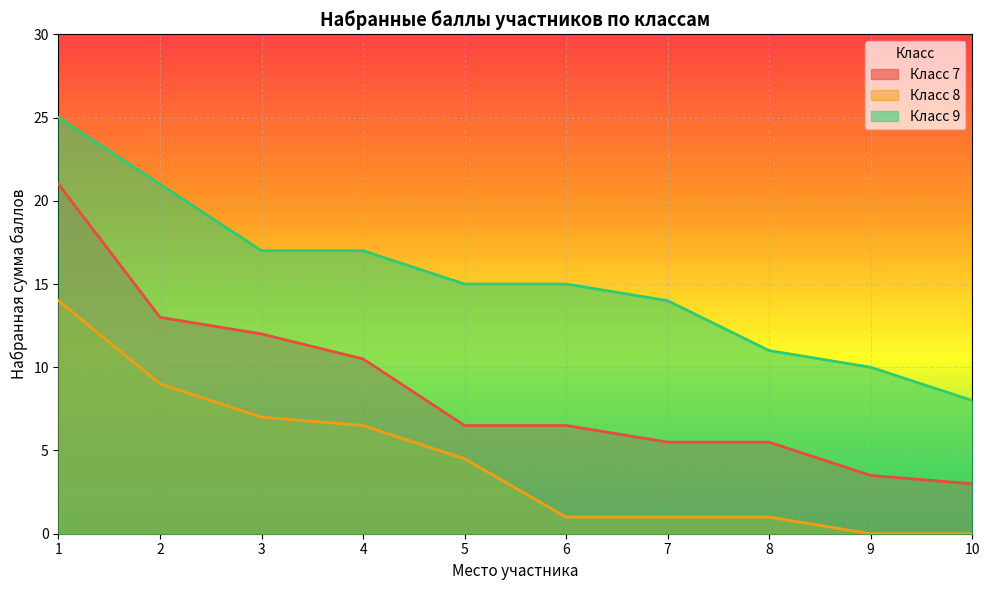

What is the average value of the Класс 9 series?

15.3